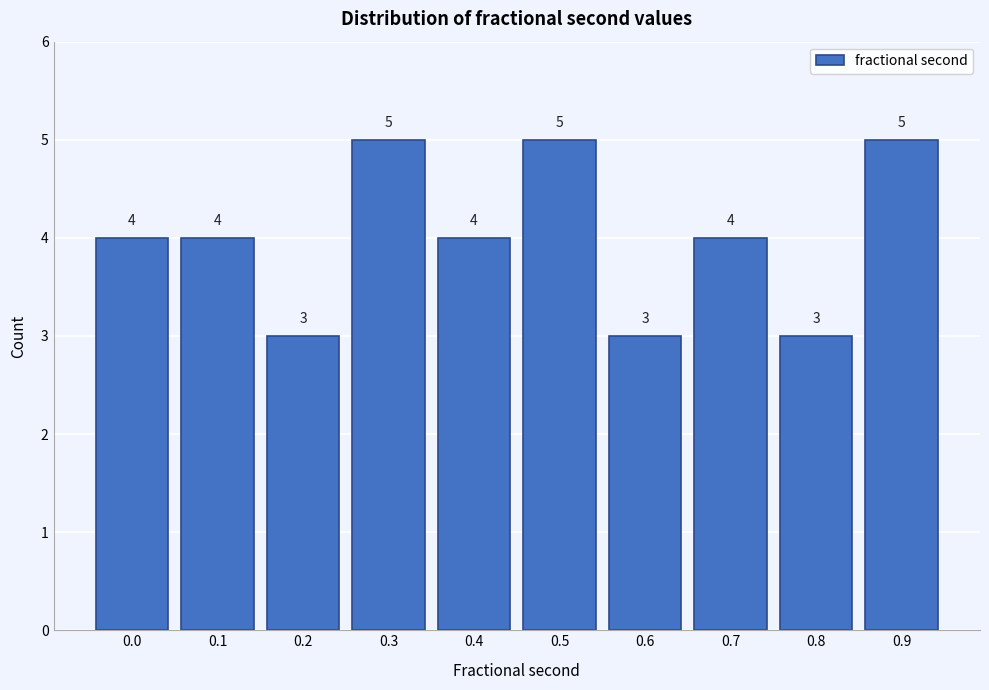

Reading left to right, extract all data points from this chart.

4	4	3	5	4	5	3	4	3	5